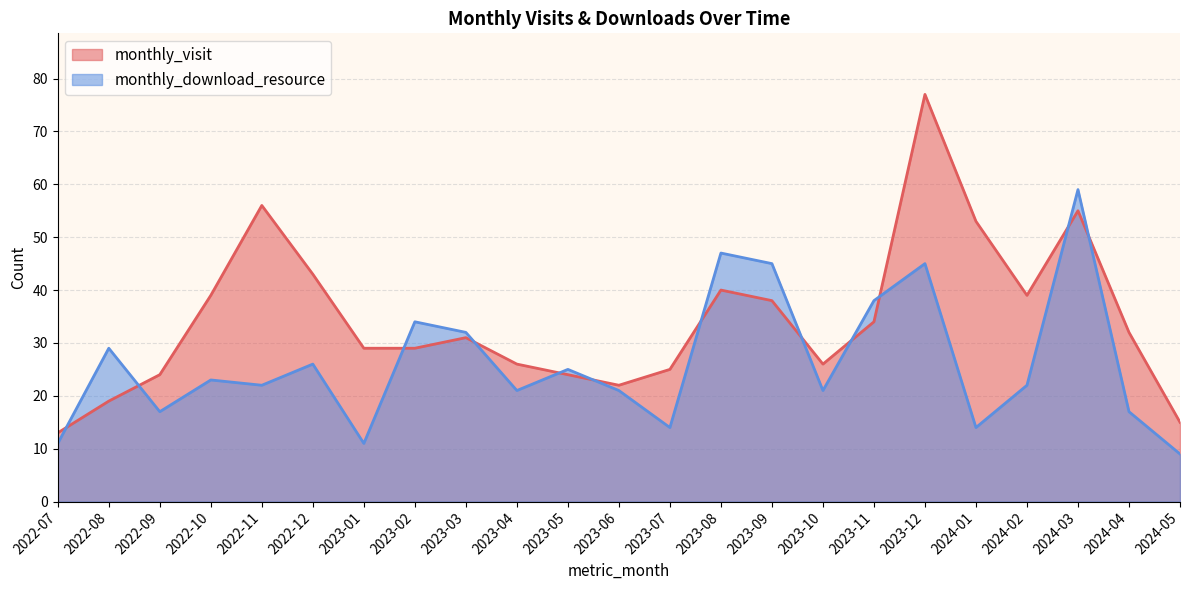

True or false: monthly_visit has more than 1 interior local peaks.

True